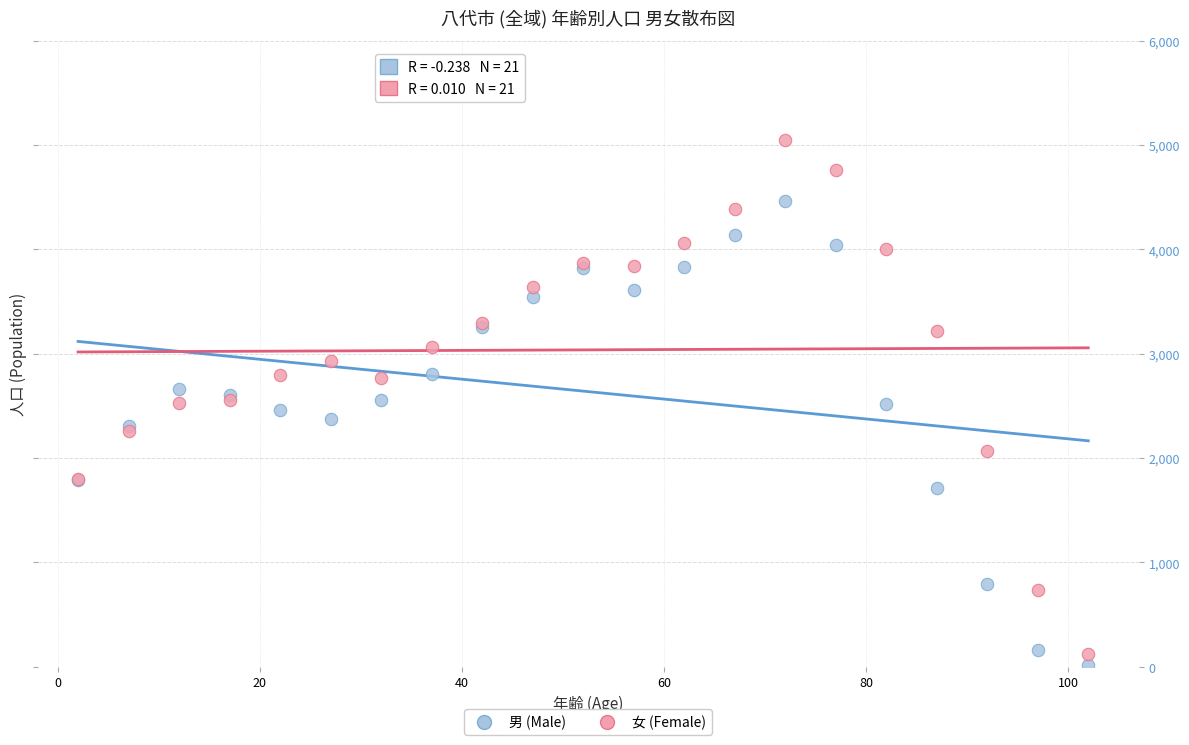

Which series contains the highest Y value?

女 (Female)